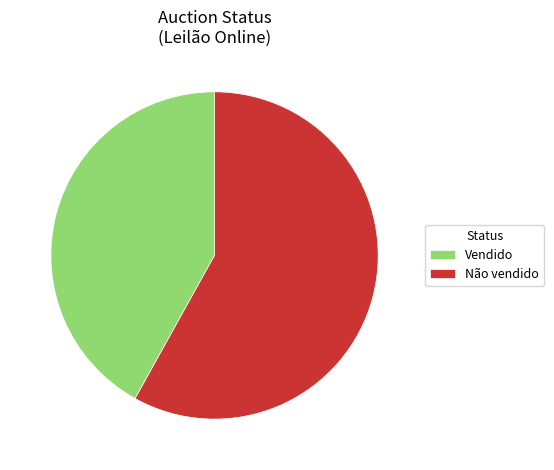

Which category accounts for the majority?

Não vendido